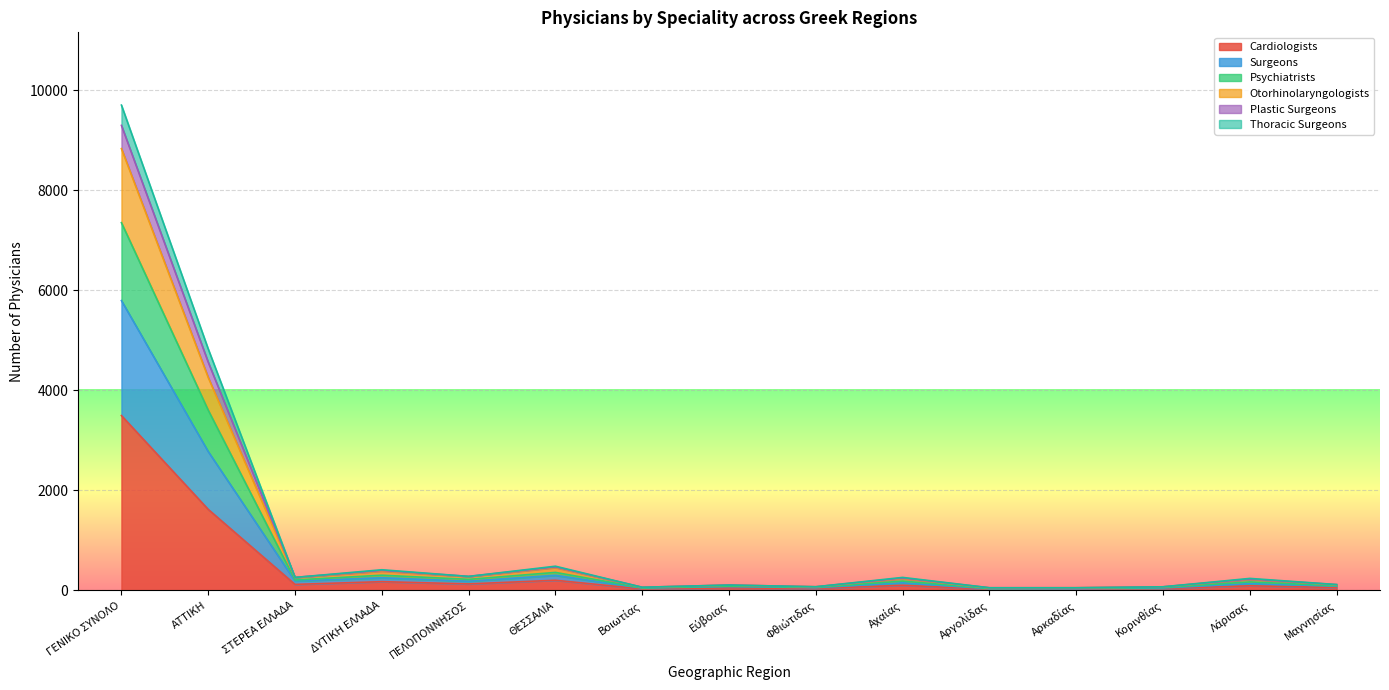

What is the total value across all series at ΓΕΝΙΚΟ ΣΥΝΟΛΟ?

9701